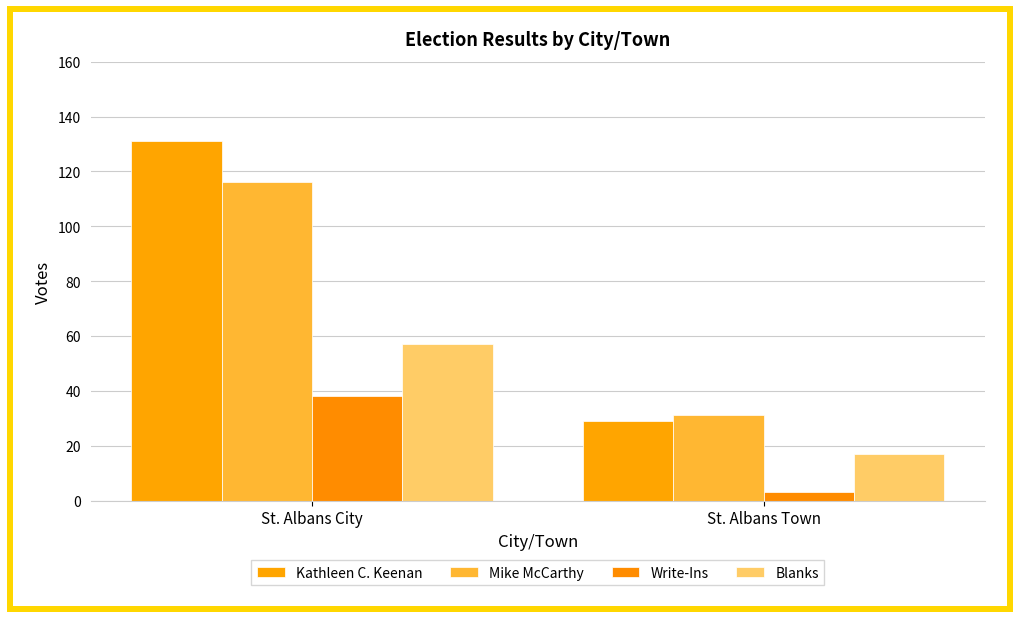

Reading left to right, transcribe all the data shown in this chart.

Kathleen C. Keenan: 131	29
Mike McCarthy: 116	31
Write-Ins: 38	3
Blanks: 57	17